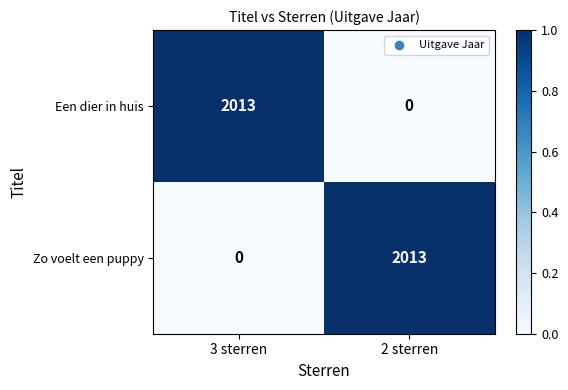

The Zo voelt een puppy series shows 1321 at 3 sterren. True or false?

False